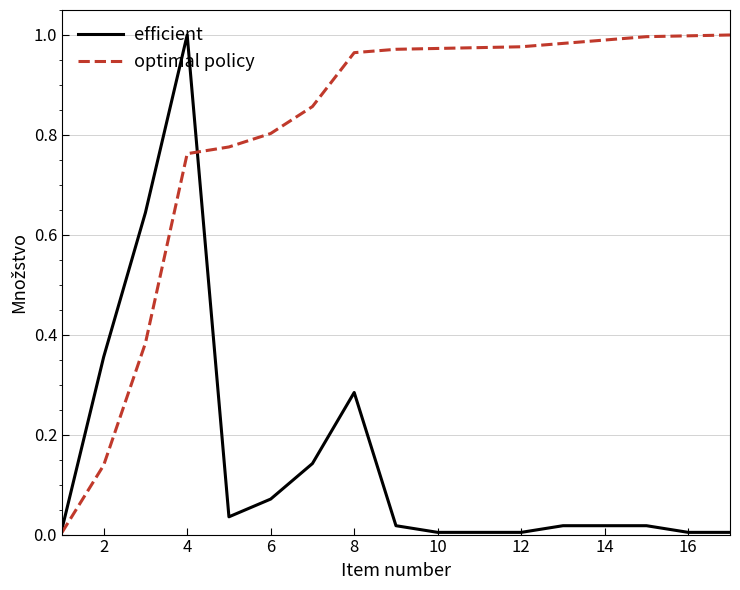

List the series in order of their overall mean, highest first.

optimal policy, efficient